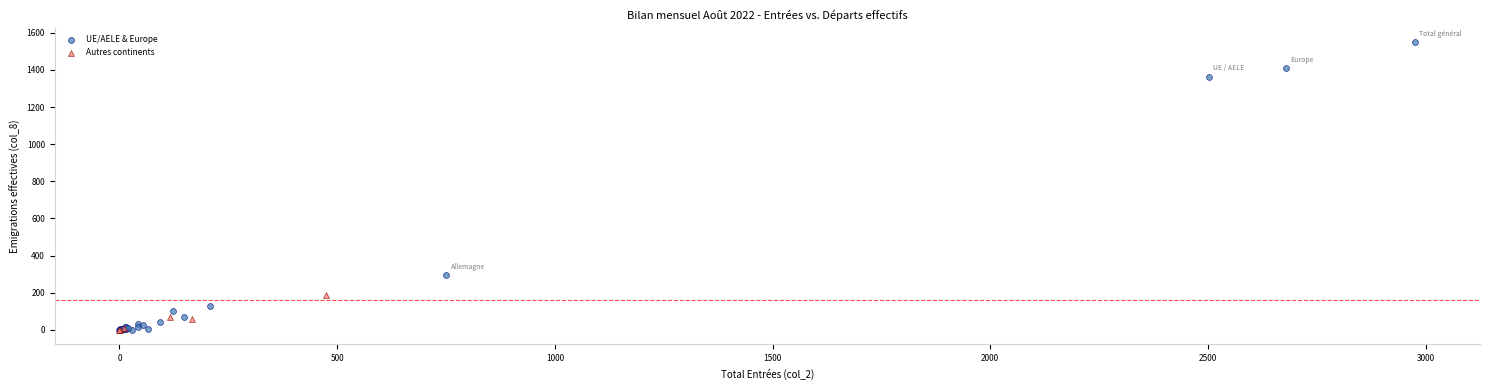

Which series reaches the maximum Y coordinate?

UE/AELE & Europe